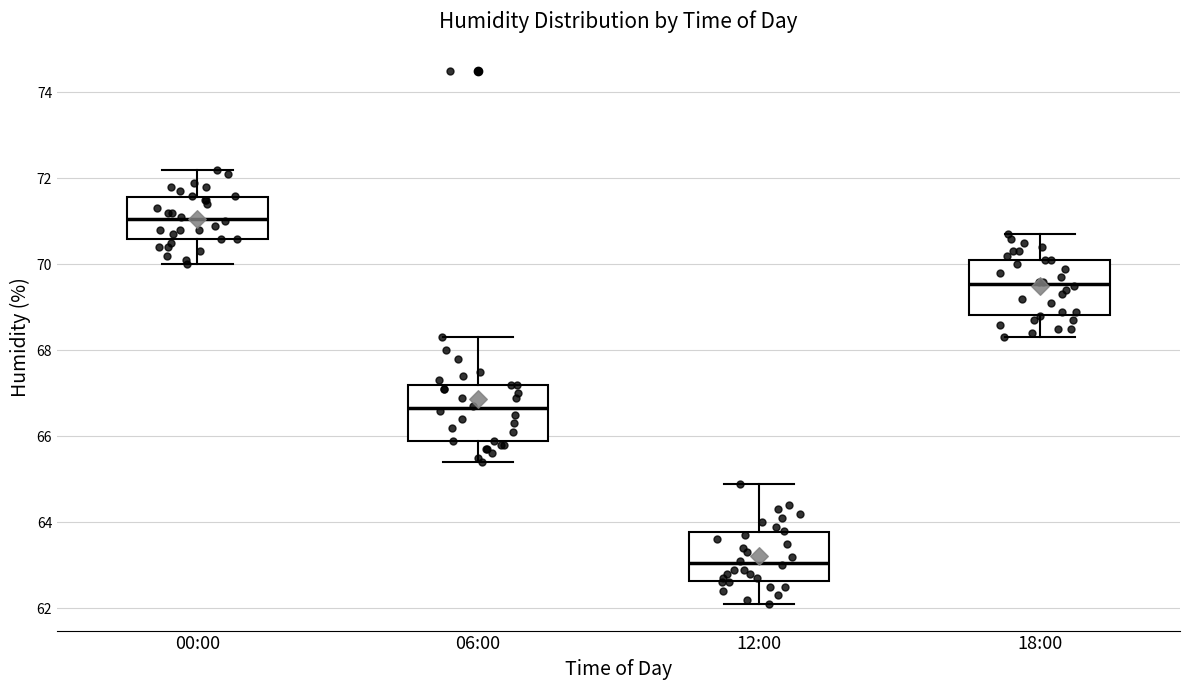

Where does the upper whisker of the box for 06:00 end on the y-axis? The values are not printed on the chart, so give them approximately, as read against the axis.

68.4